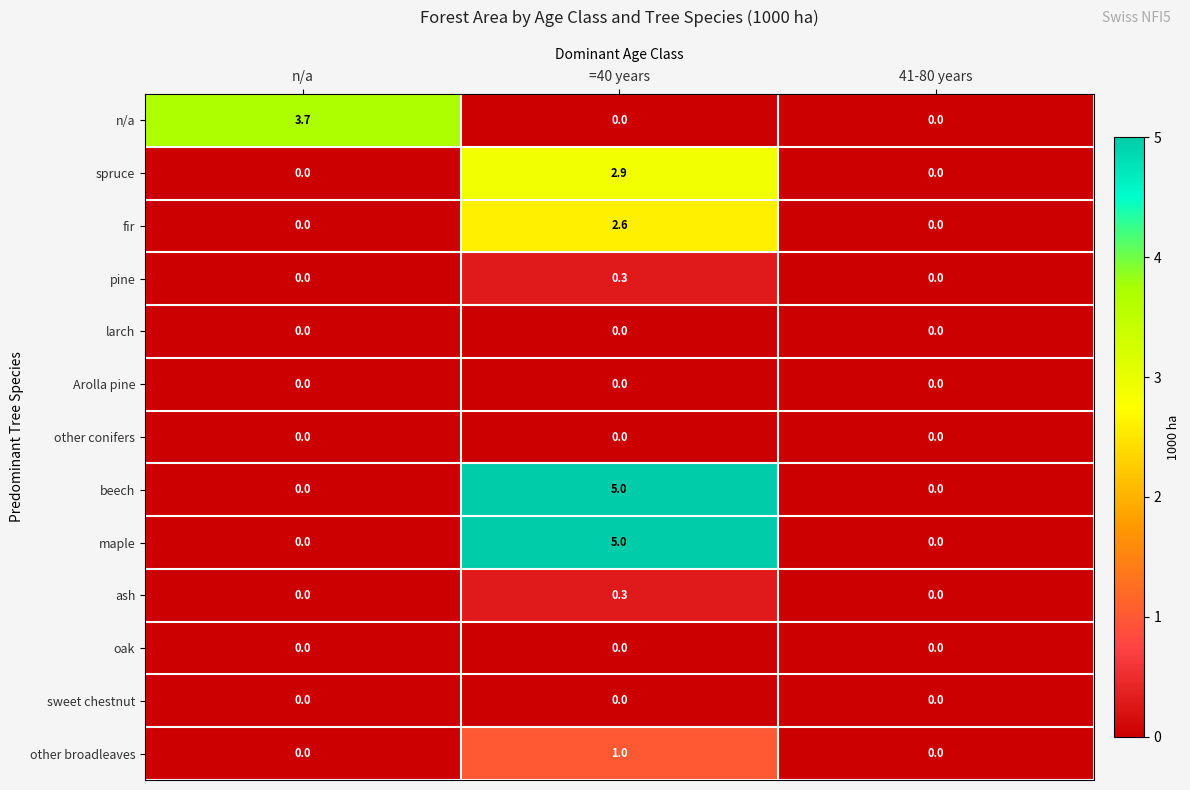

What is the total value across all series at =40 years?

17.1